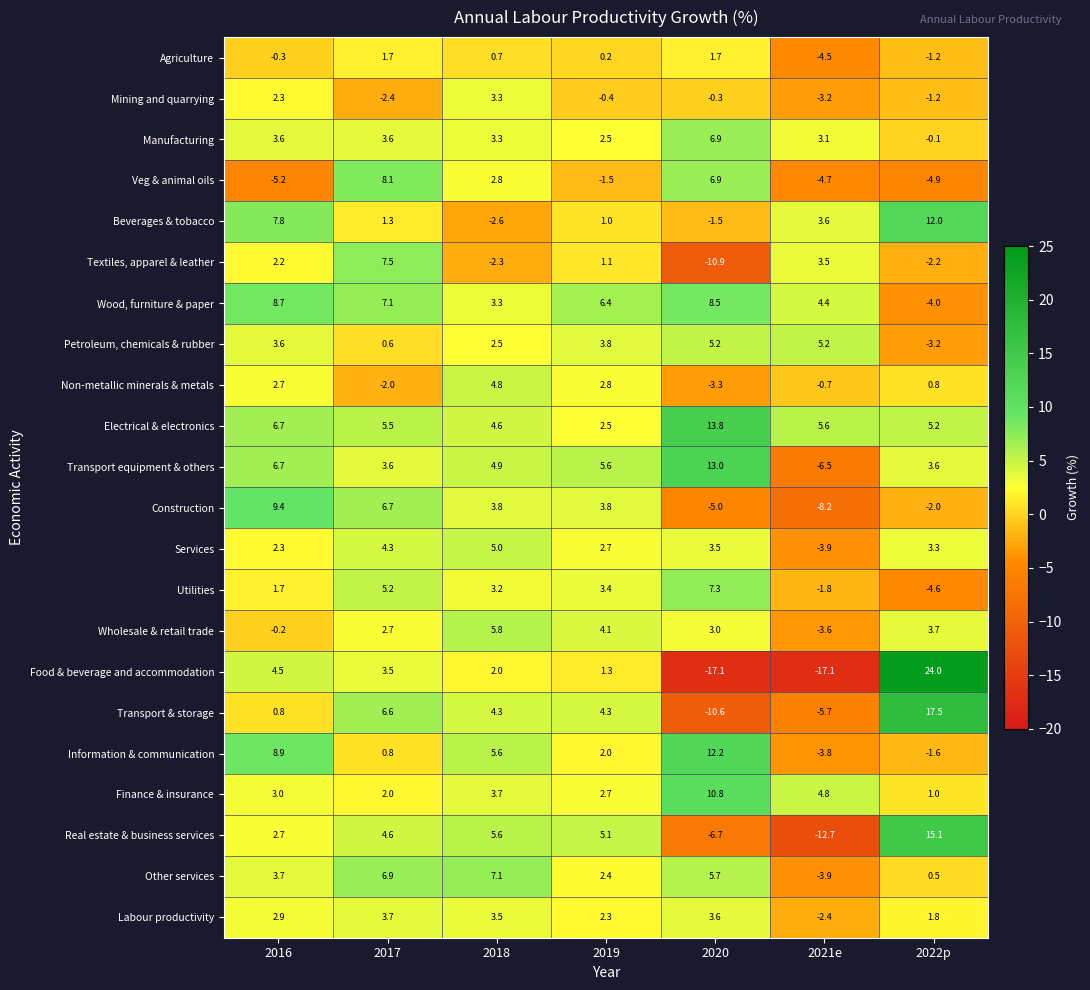

Is the value of Mining and quarrying at 2021e greater than the value of Agriculture at 2021e?

Yes